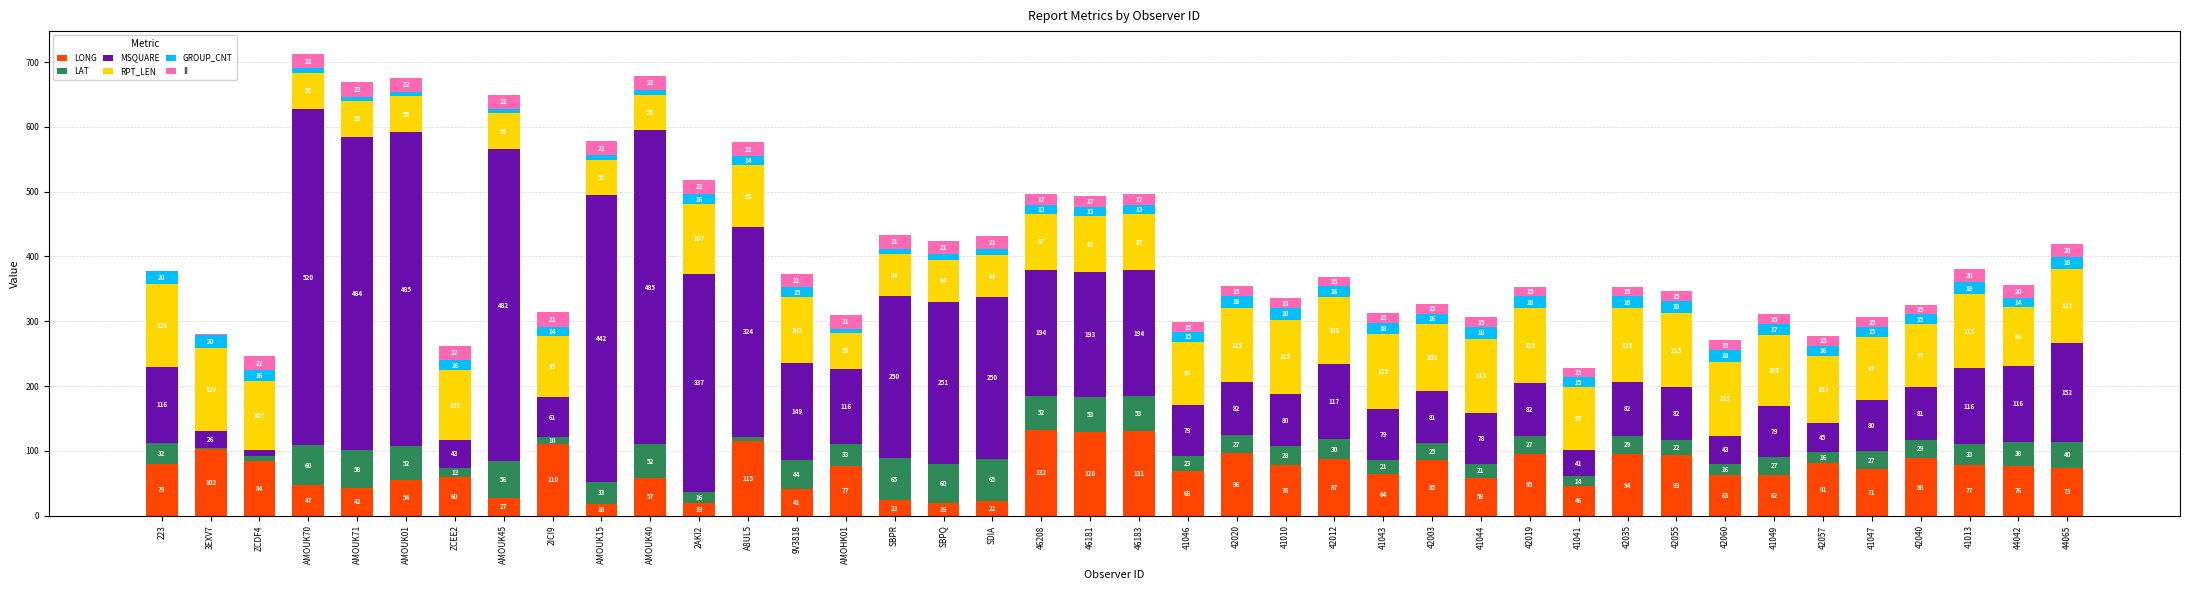

At which category is the sum across all series the highest?

AMOUK70